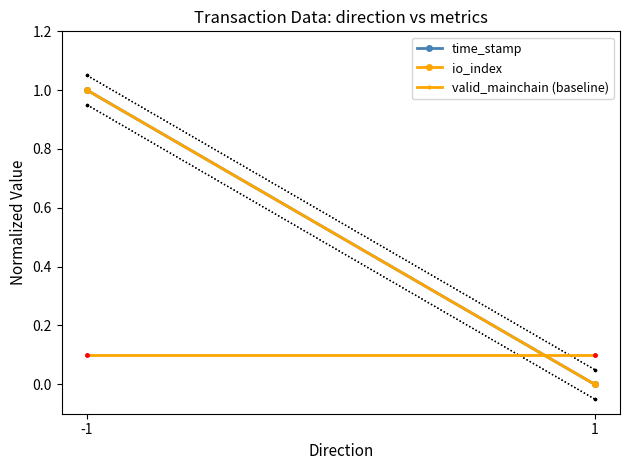

At which label is valid_mainchain (baseline) closest to 0?

-1